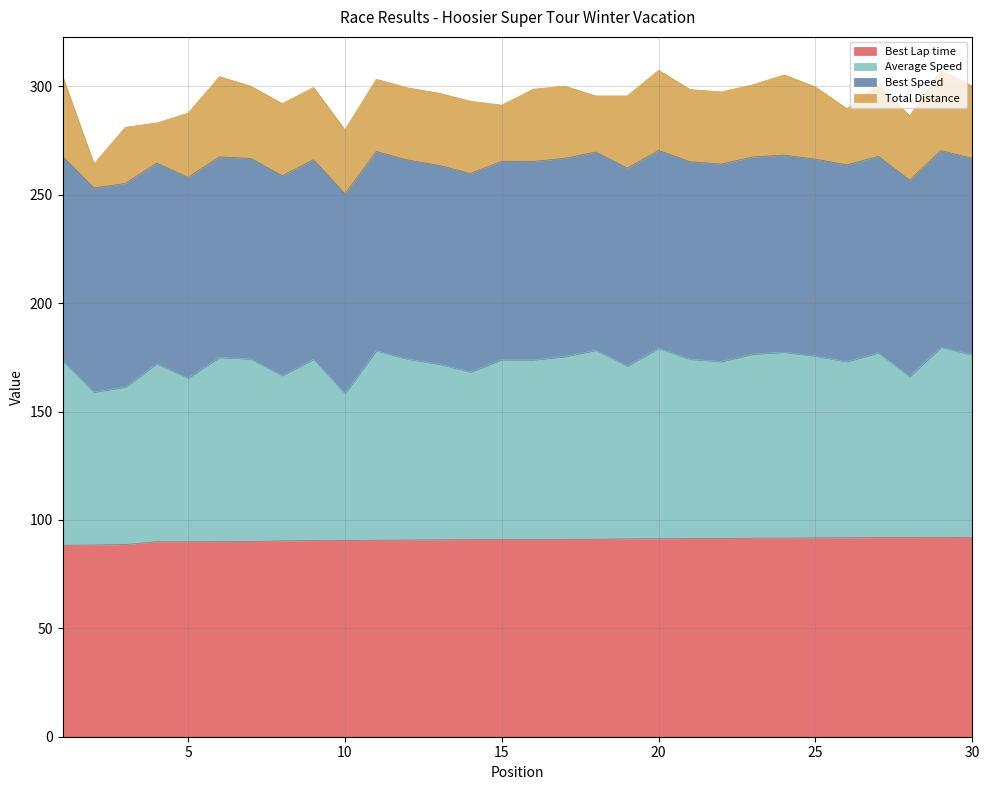

Is the value of Best Lap time at 30 greater than the value of Average Speed at 25?

No